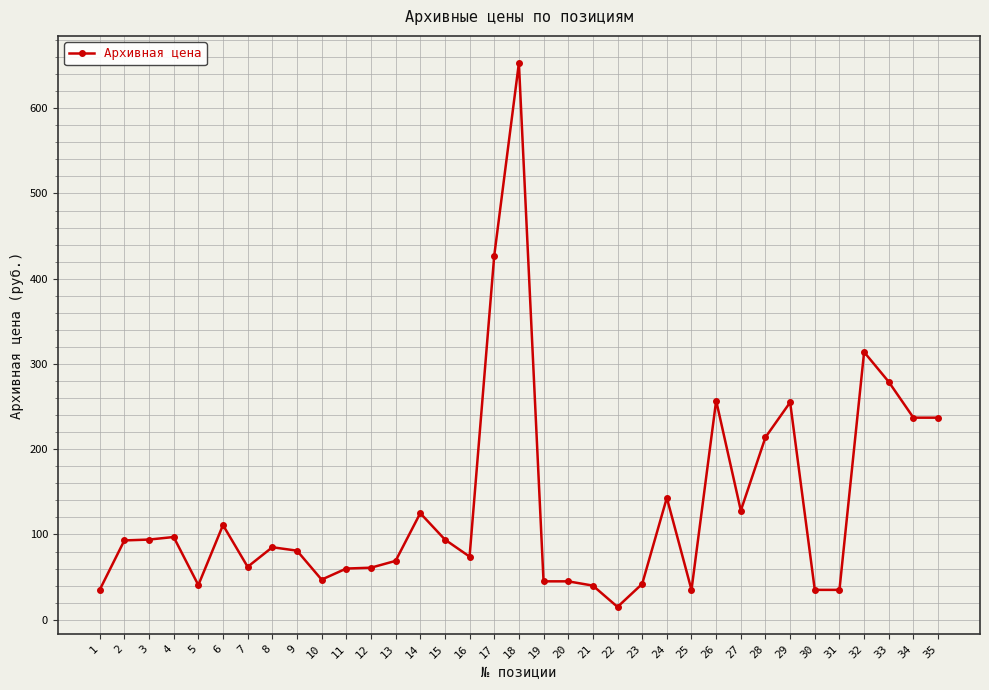

True or false: there are more than 1 points higher than both neighbors.

True